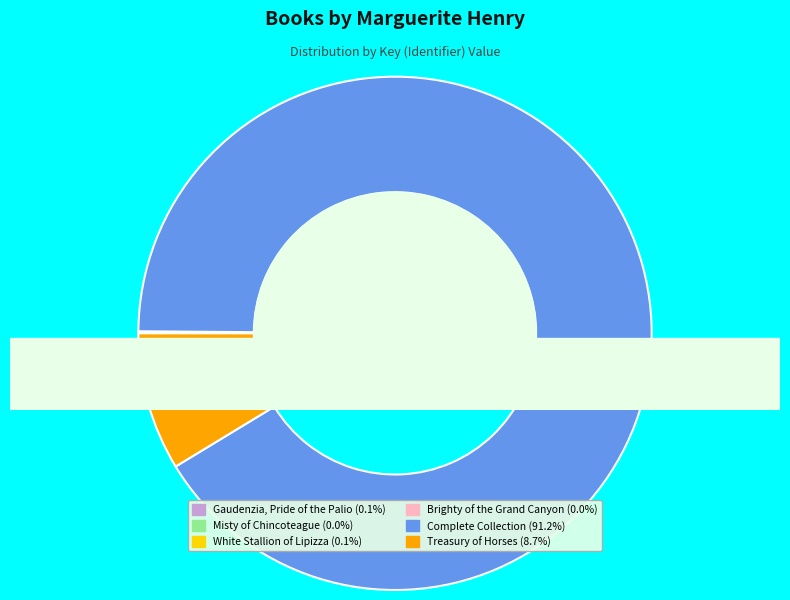

True or false: Gaudenzia, Pride of the Palio accounts for 9% of the total.

False